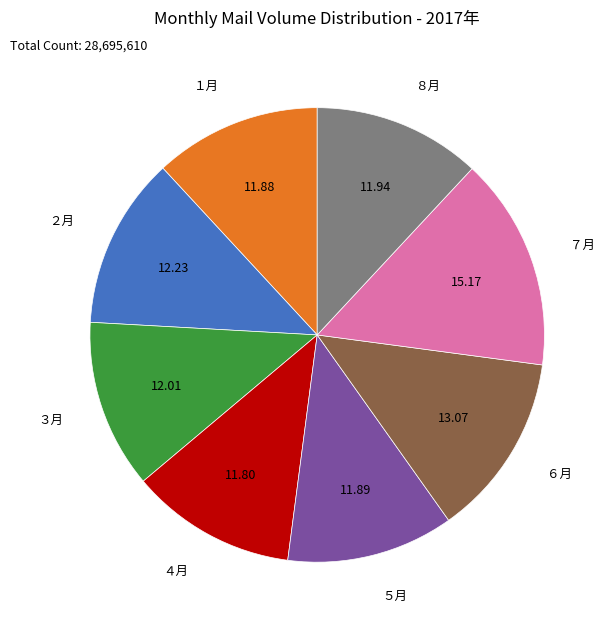

Is there any slice that represents more than half of the pie?

No